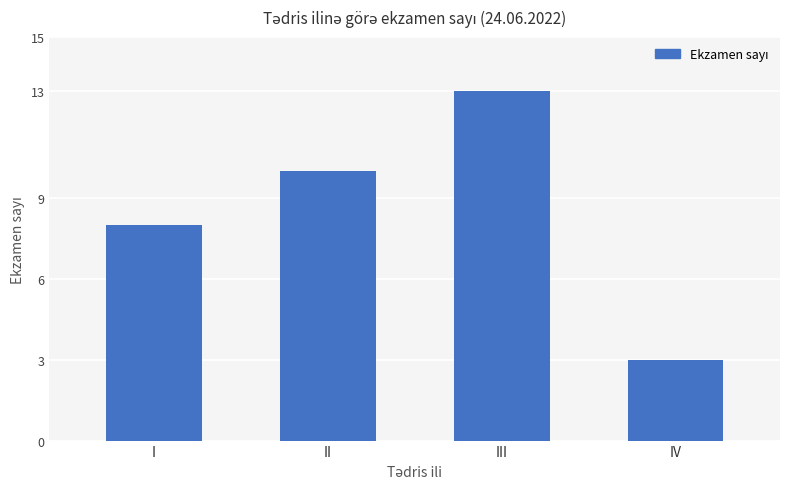

The chart shows a value of 13 at I. True or false?

False